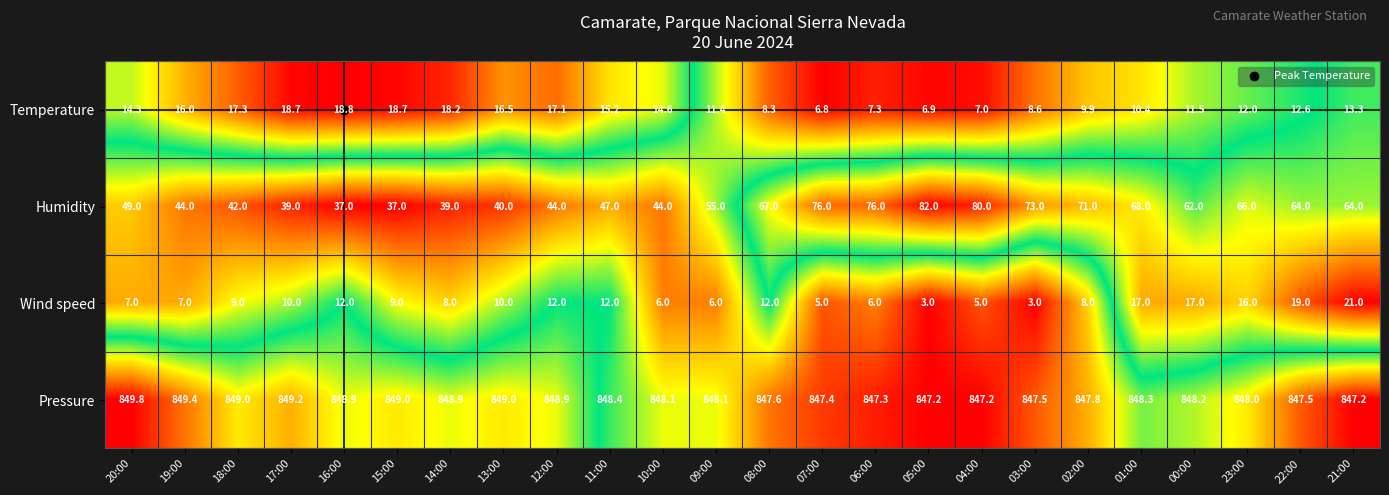

At which category is the sum across all series the highest?

21:00